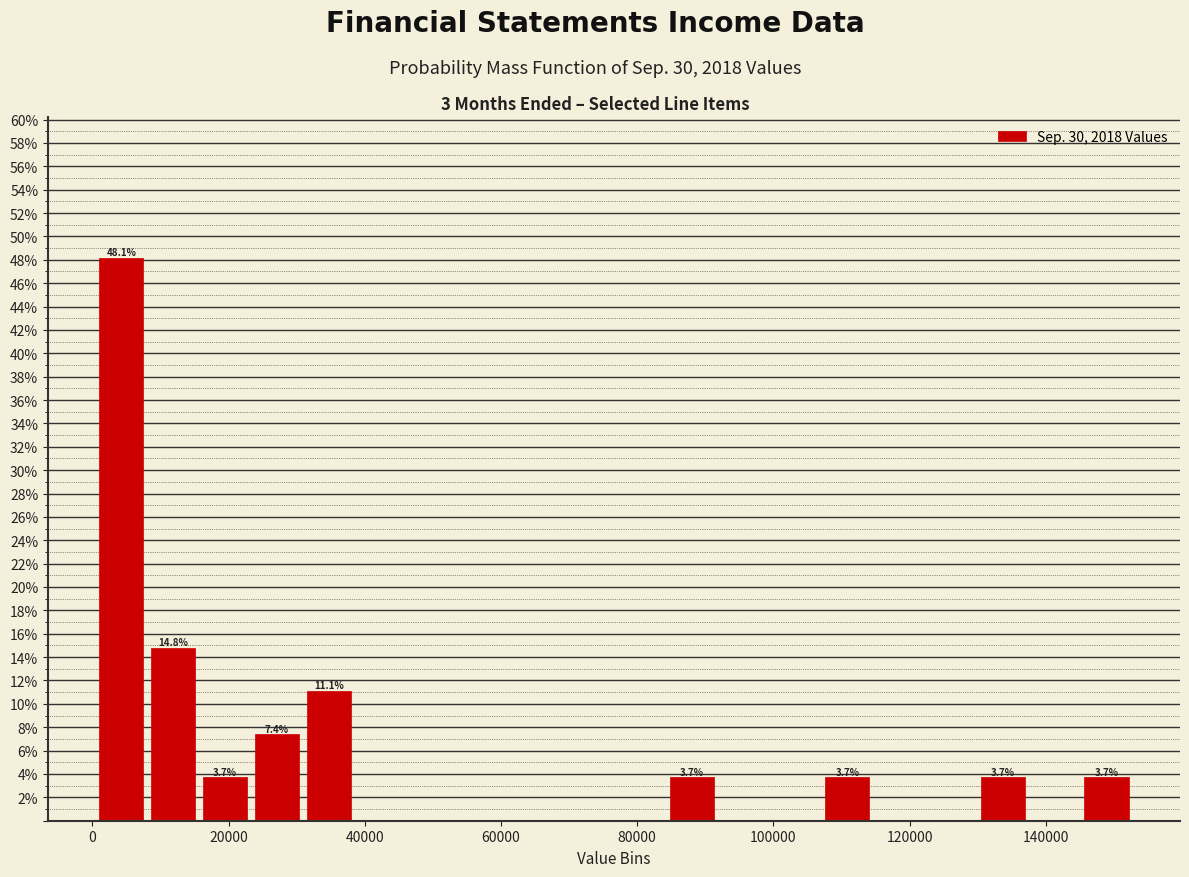

Read against the x-axis, roughly where is the centre of the tallest bar?

4000